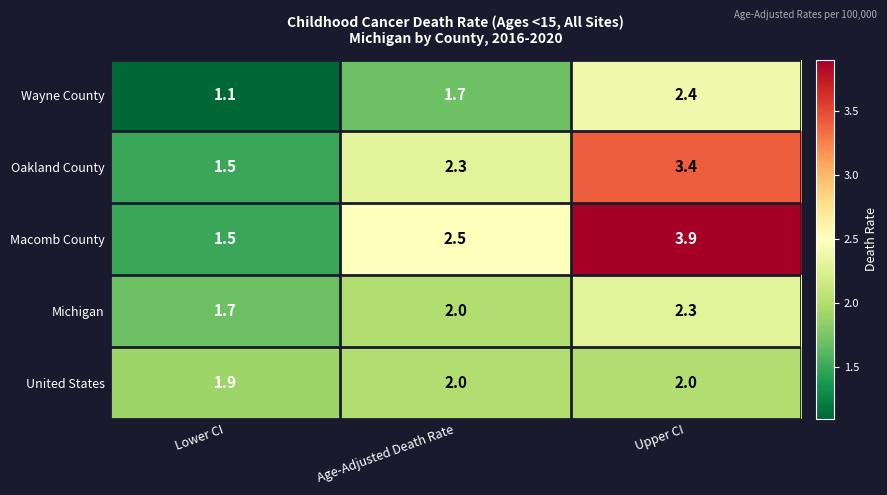

Which series has the largest range (max minus min)?

Macomb County